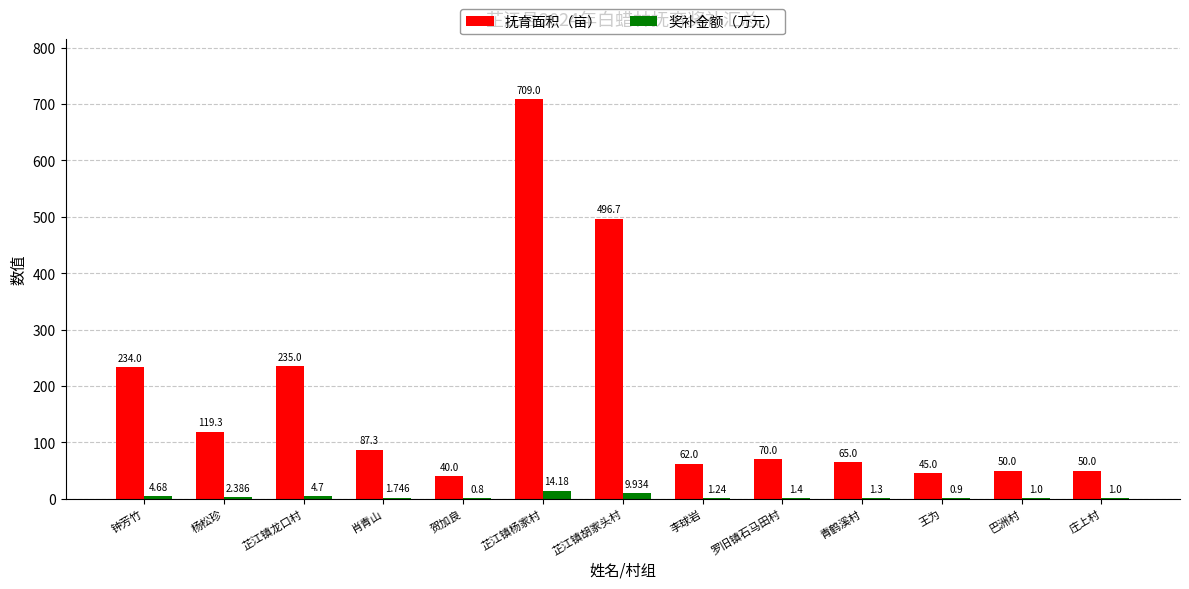

At which category is the sum across all series the highest?

芷江镇杨家村